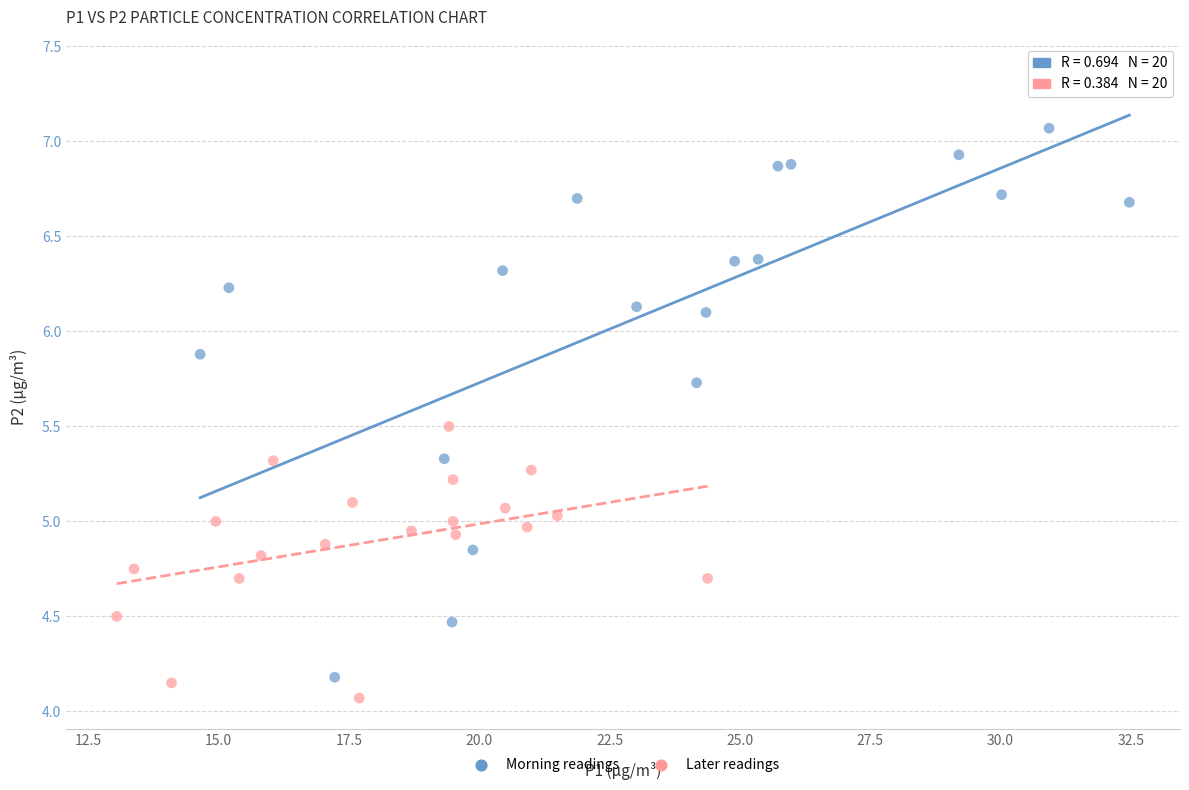

Which series contains the highest Y value?

Morning readings